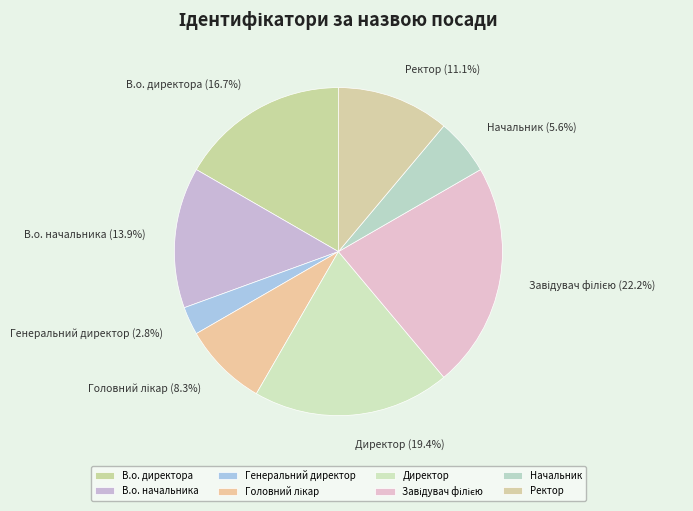

Is it true that Ректор is 2% of the pie?

False